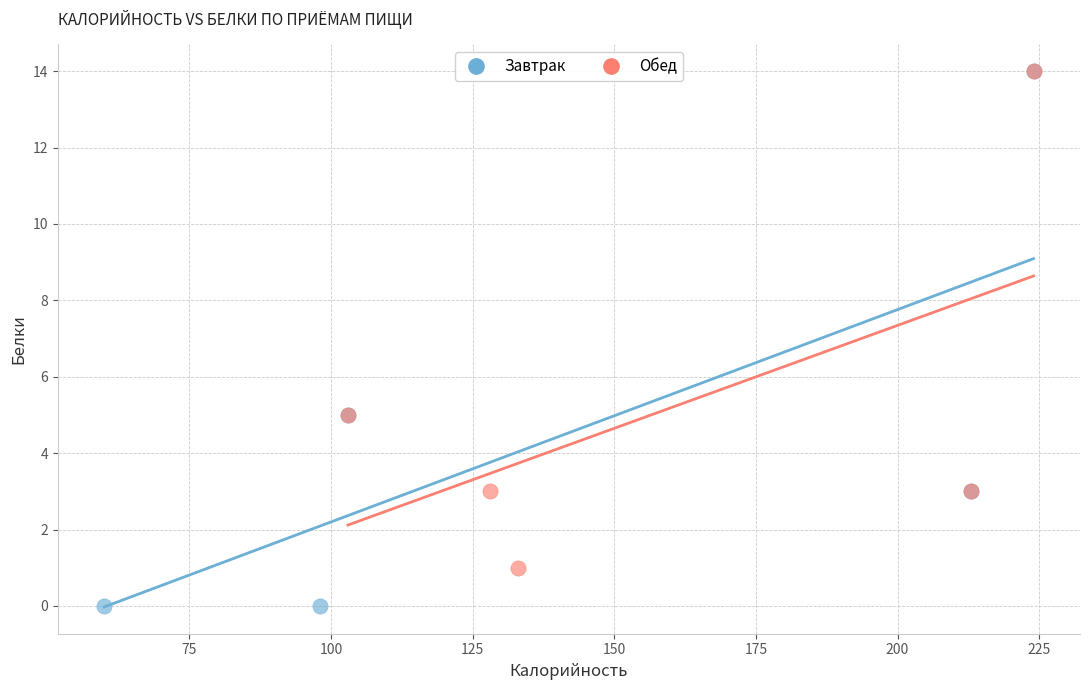

Which series has the largest Y range (max minus min)?

Завтрак